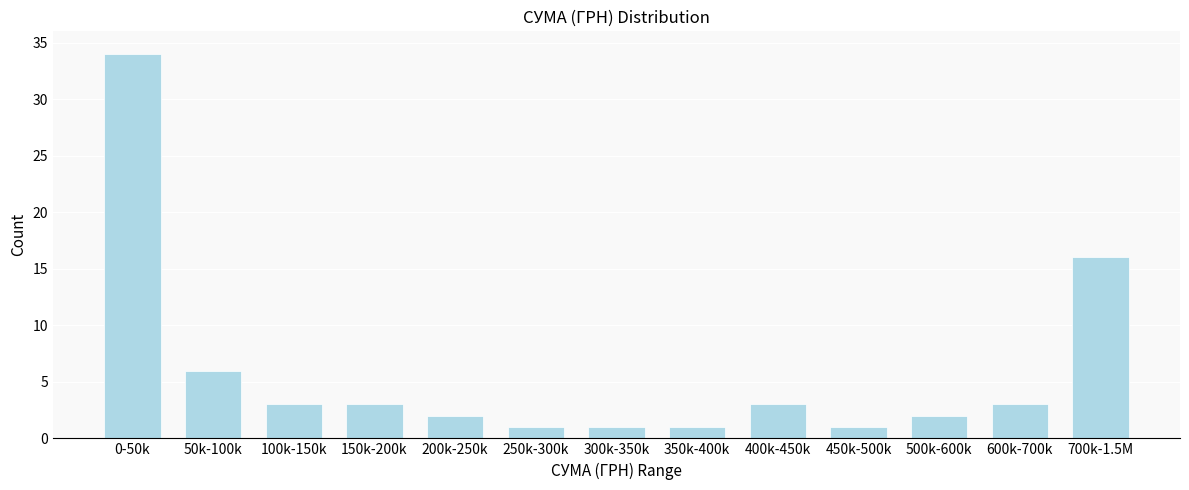

Reading left to right, list all the values displayed in this chart.

0-50k=34	50k-100k=6	100k-150k=3	150k-200k=3	200k-250k=2	250k-300k=1	300k-350k=1	350k-400k=1	400k-450k=3	450k-500k=1	500k-600k=2	600k-700k=3	700k-1.5M=16